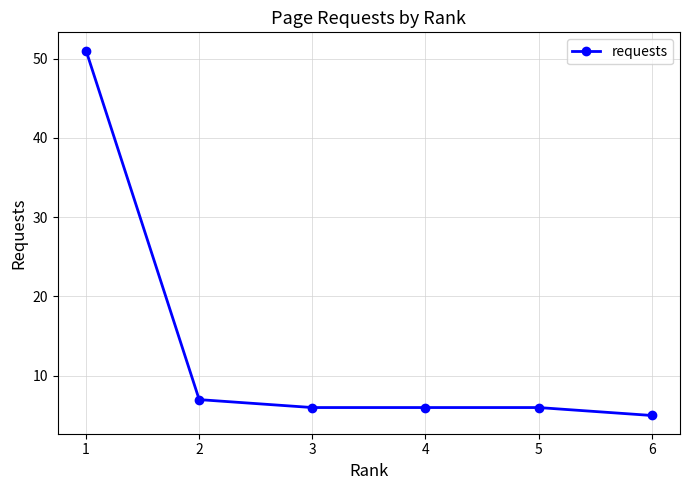

What is the greatest value displayed?

51